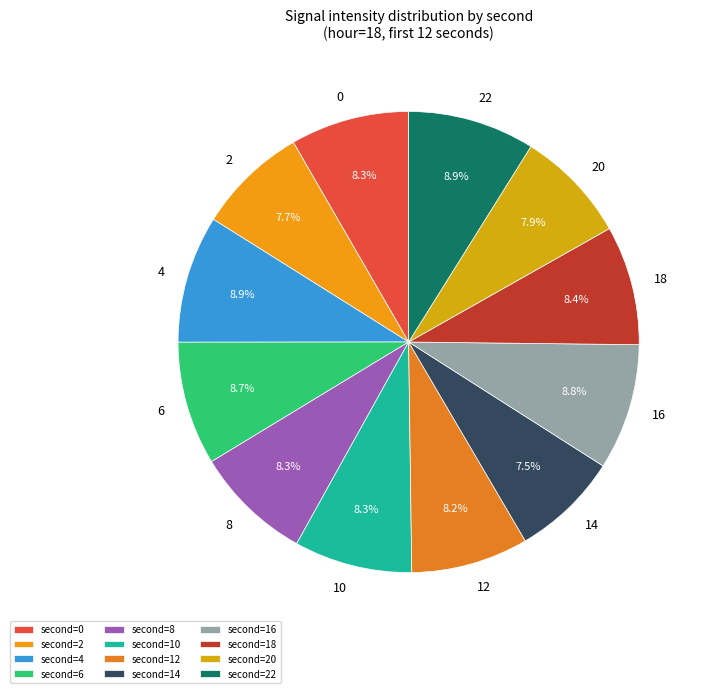

How many slices are in this pie chart?

12